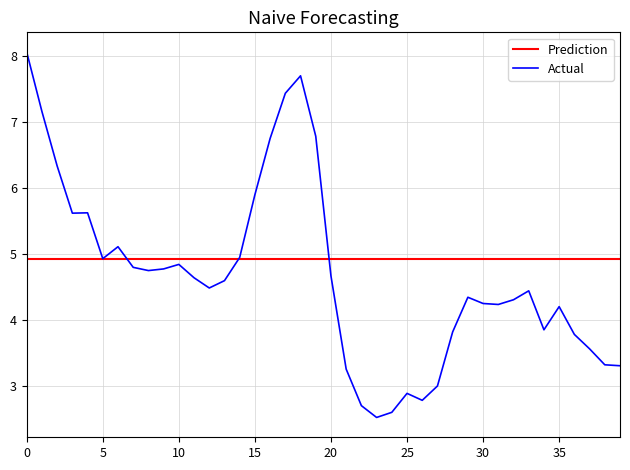

What is the lowest value of the Actual series?

2.5